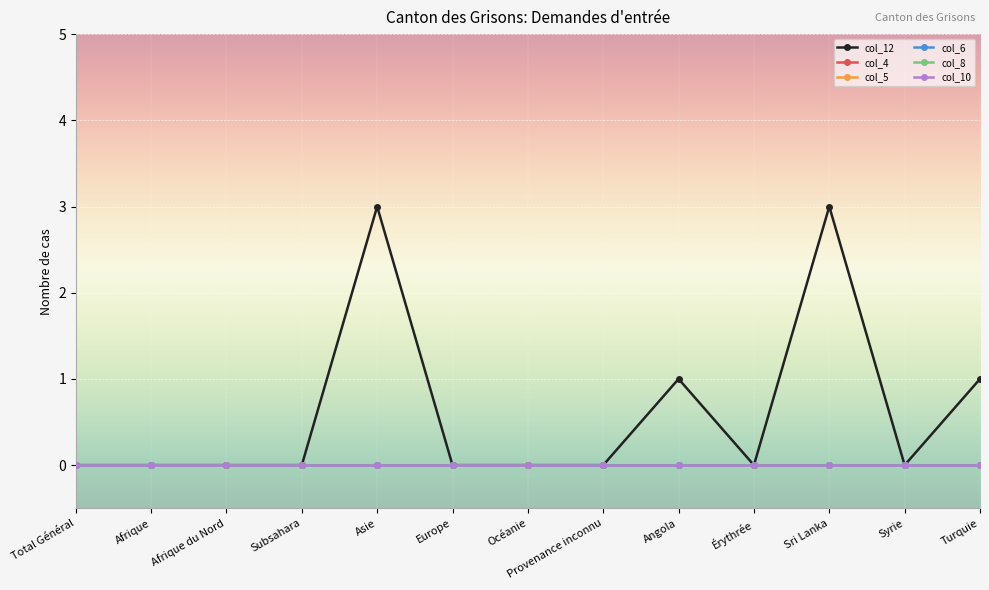

Rank the categories by col_4 value from lowest to highest.

Total Général, Afrique, Afrique du Nord, Subsahara, Asie, Europe, Océanie, Provenance inconnu, Angola, Érythrée, Sri Lanka, Syrie, Turquie